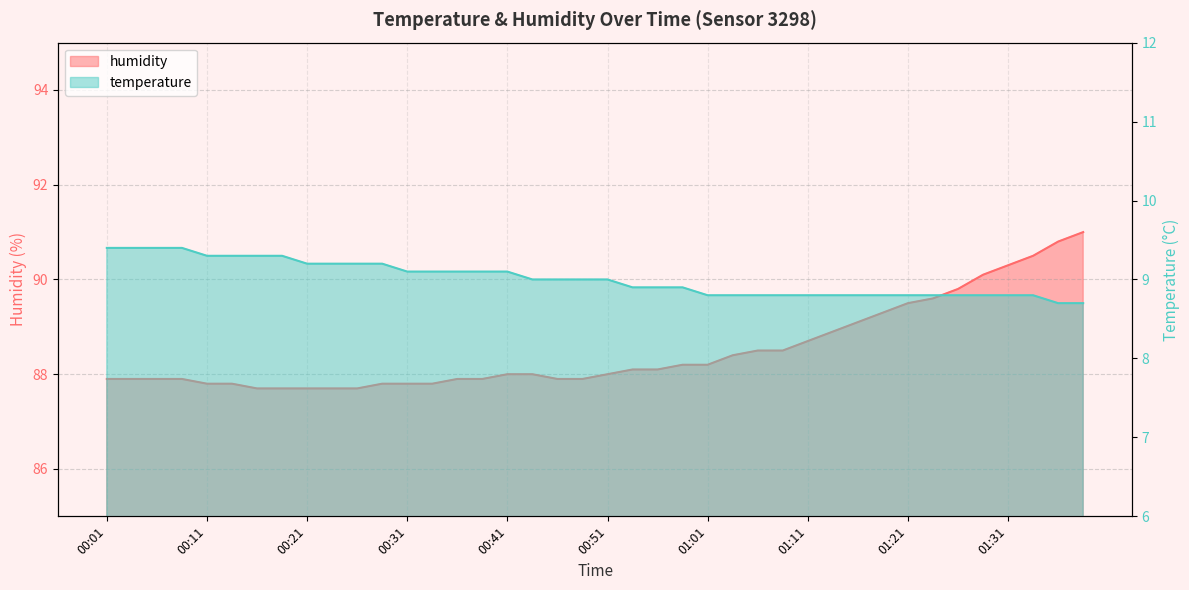

At which label does humidity first exceed 88?

00:53